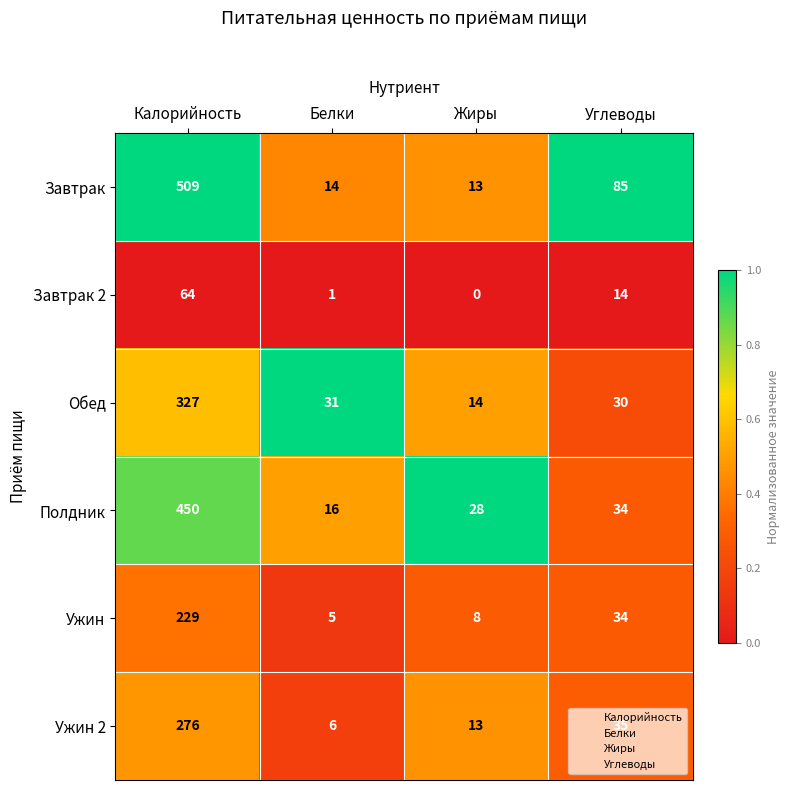

What is the greatest value displayed?

509